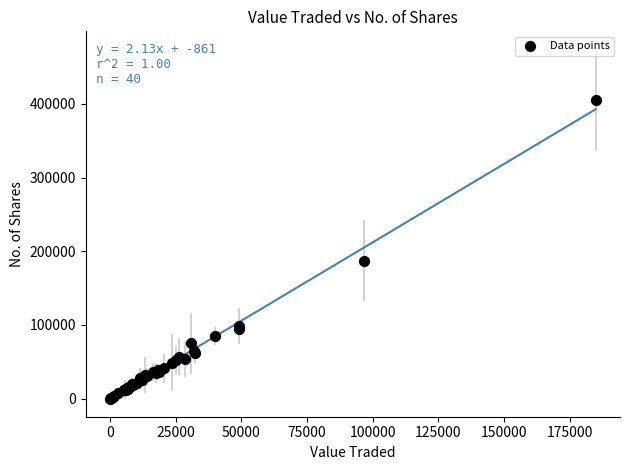

What Y value in the scatter plot is closest to 202890?

187390